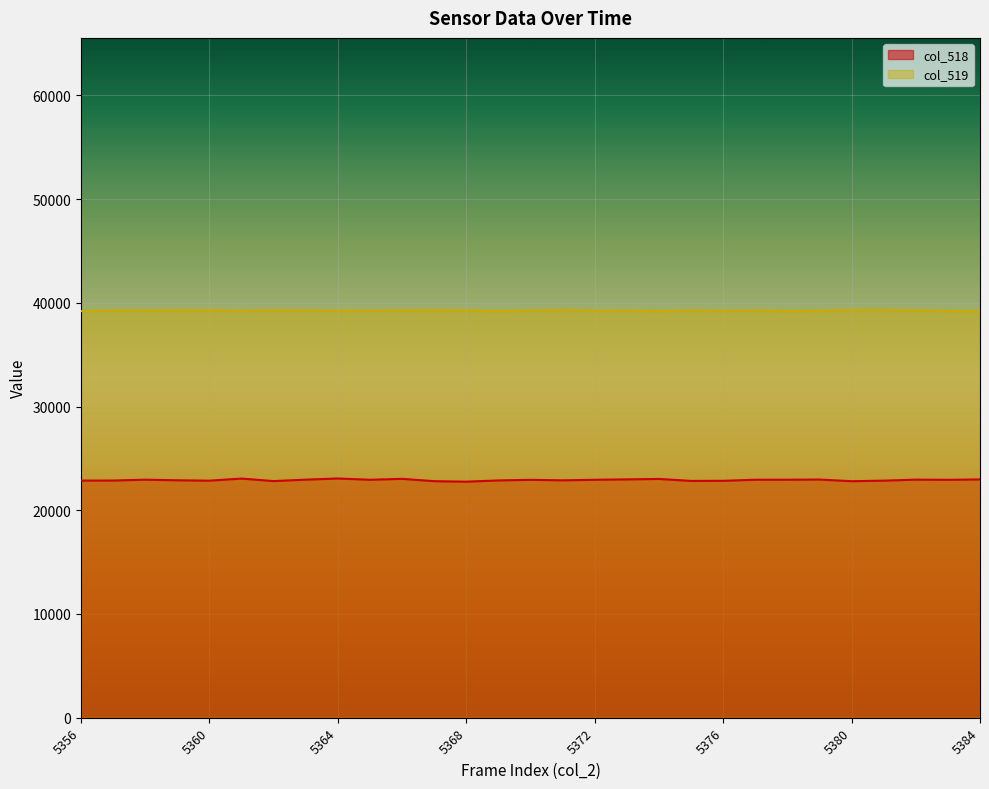

In col_519, how many points are lower than both neighbors (excluding endpoints)?

8